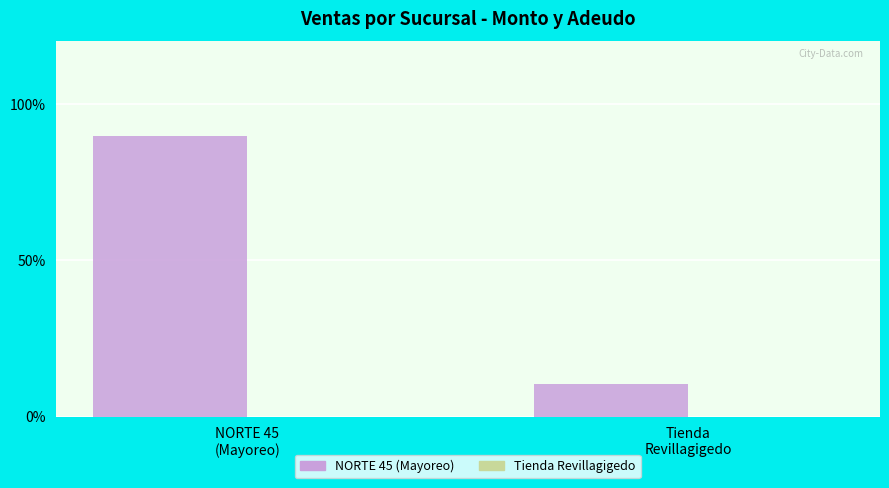

What is the average value?

50.0